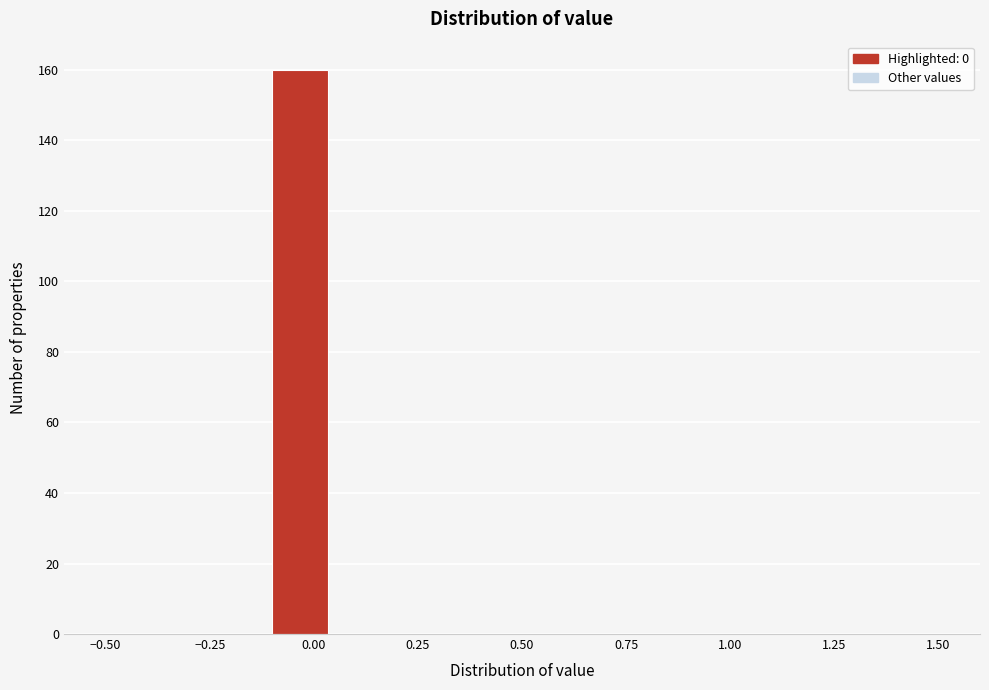

Around what value on the x-axis is the tallest bar? Give the approximate position of its centre, as read against the axis.

-0.05